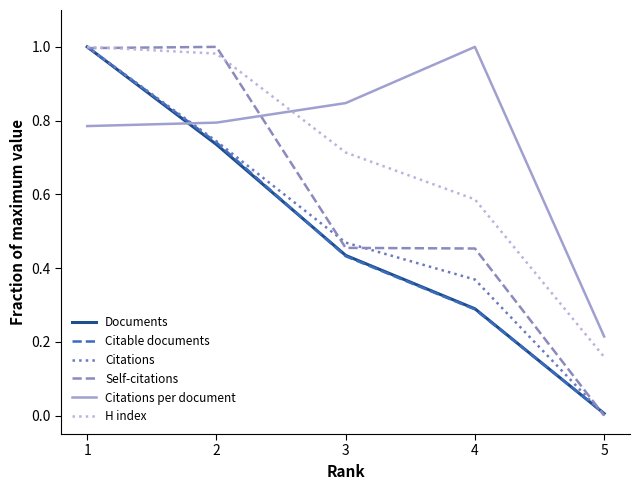

At which label does Citations per document reach its minimum?

5